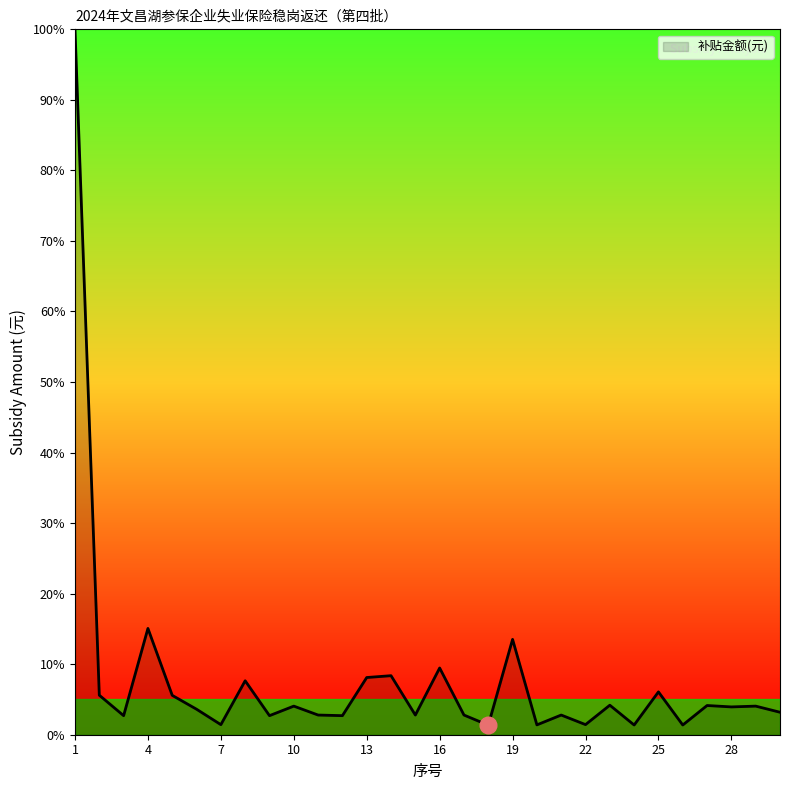

What is the difference between the maximum and minimum values?

98.6